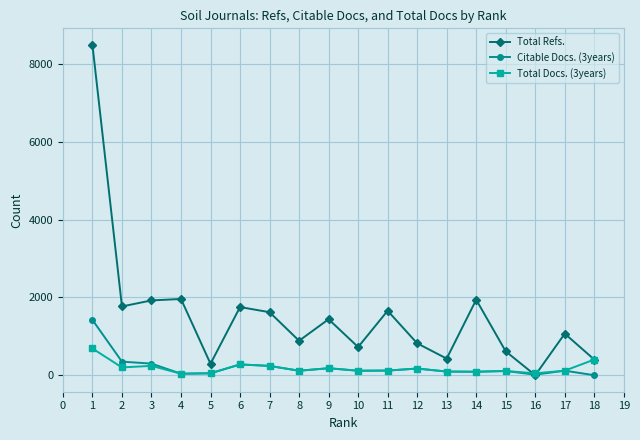

List the series in order of their peak value, highest first.

Total Refs., Citable Docs. (3years), Total Docs. (3years)